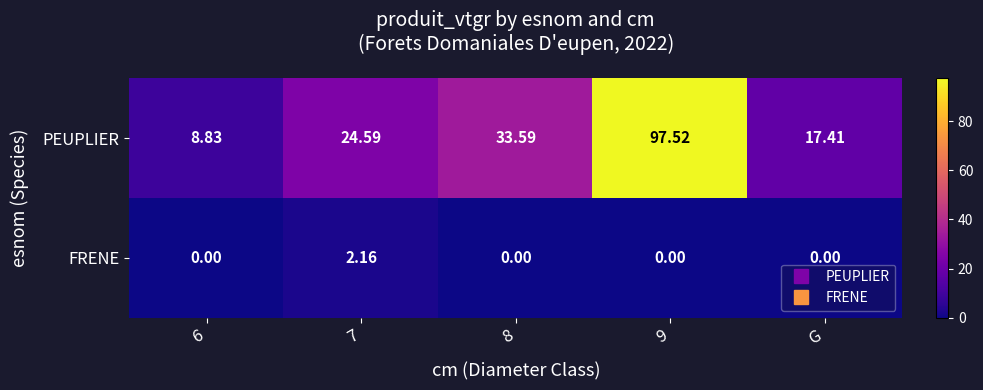

Which series has the largest total across all categories?

PEUPLIER